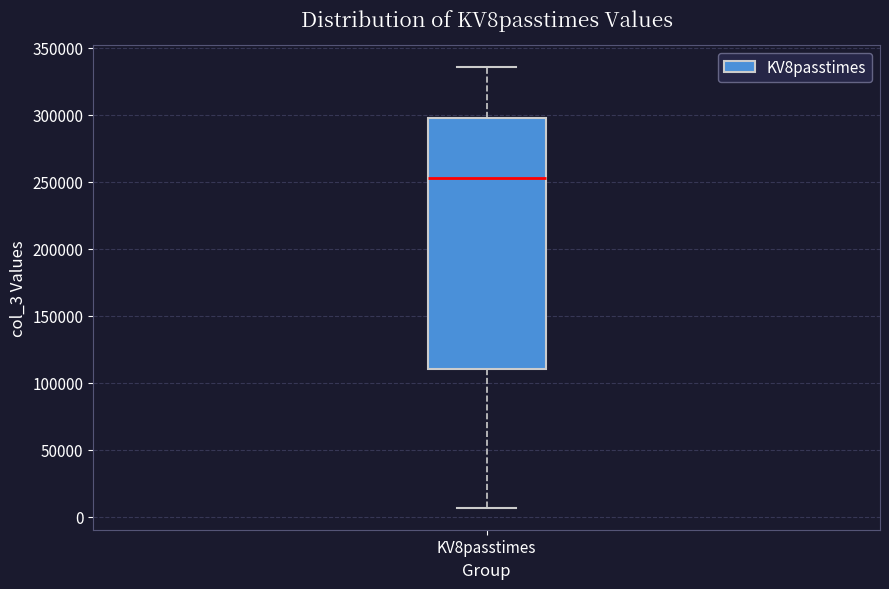

Read this box plot against the y-axis: the position of the median line, the range covered by the box, and the ends of both whiskers. The values are not printed on the chart, so give them approximately, as read against the axis.

median 250000, box 110000 to 295000, whiskers 5000 to 335000